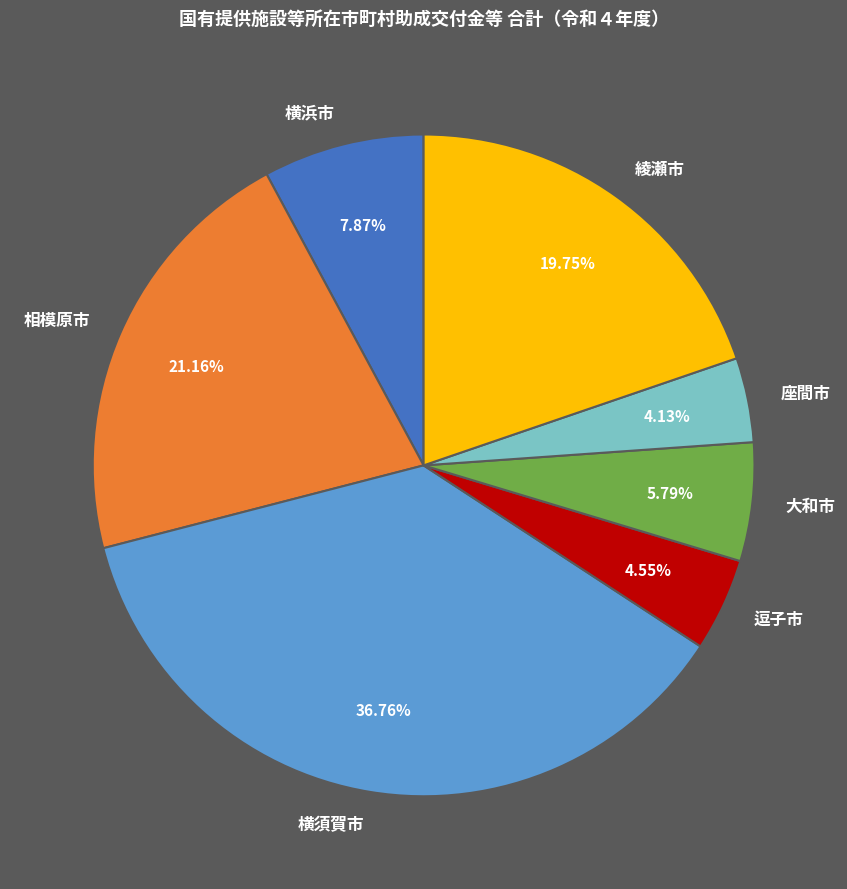

Which category has the biggest portion of the pie?

横須賀市